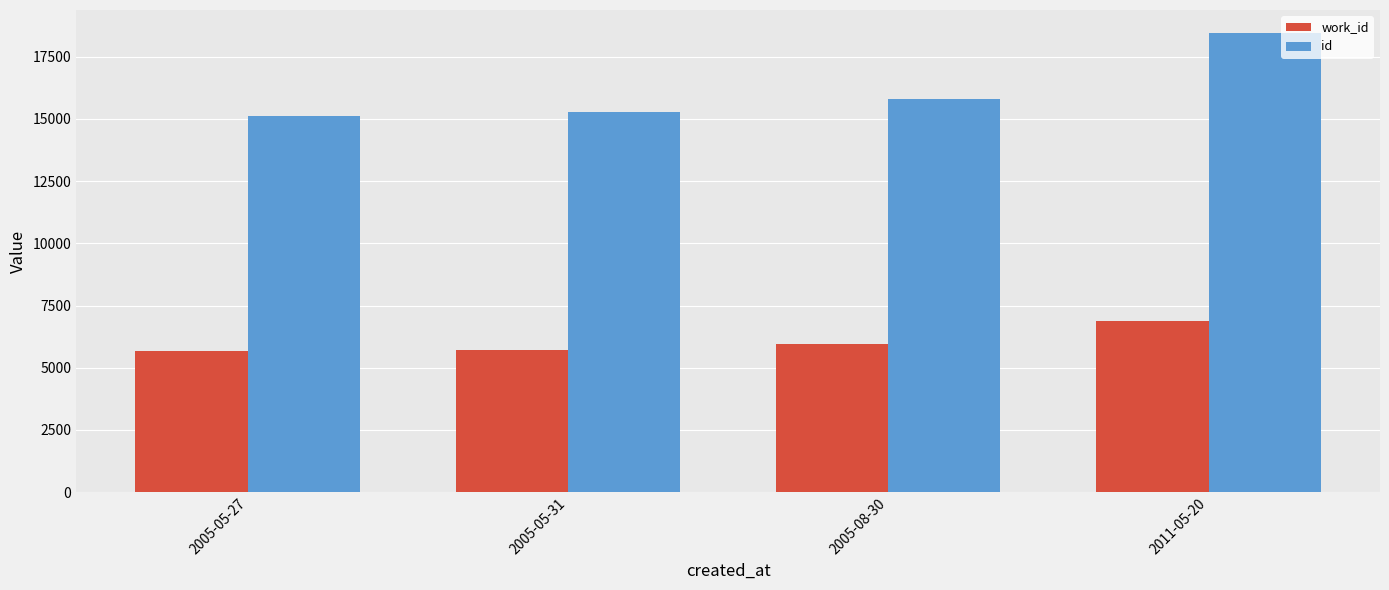

What are all the series names shown in the legend?

work_id, id